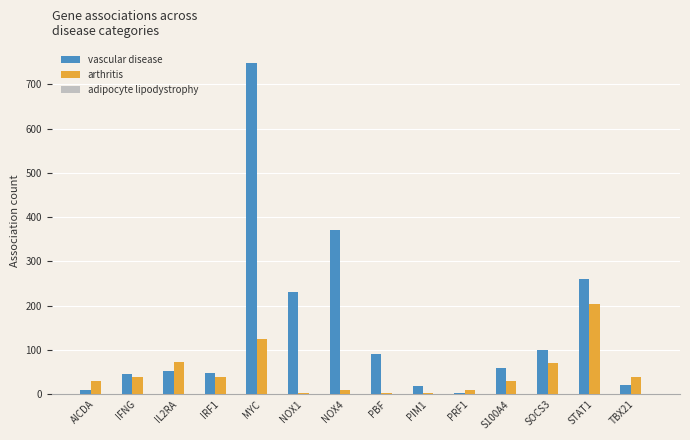

At which label does arthritis reach its peak?

STAT1